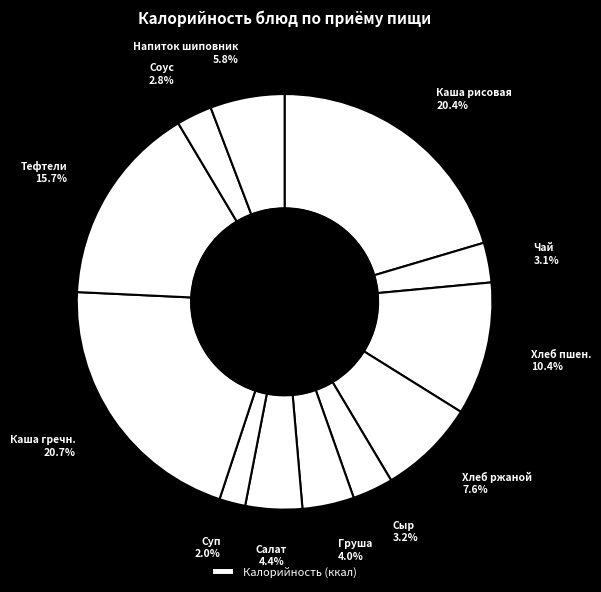

How many slices are in this pie chart?

12